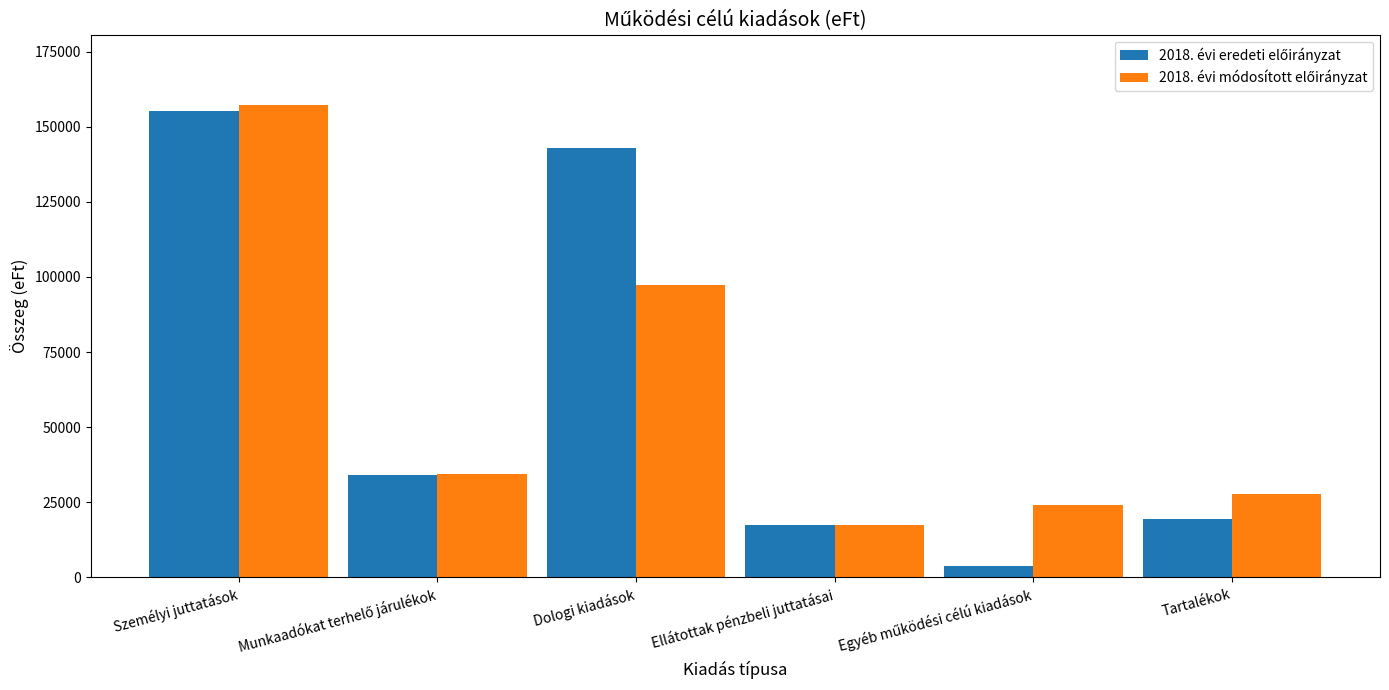

What is the spread (max minus min) of values at Dologi kiadások?

45835